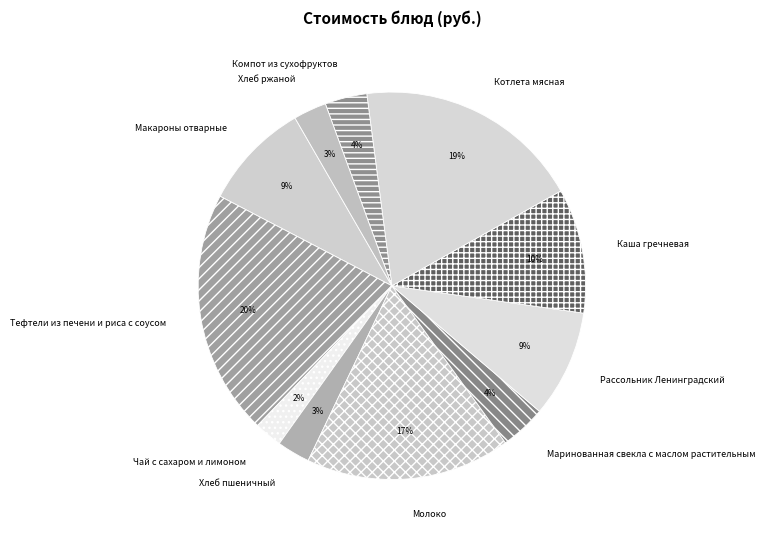

Approximately how many times larger is the value at Молоко compared to Макароны отварные?

1.9